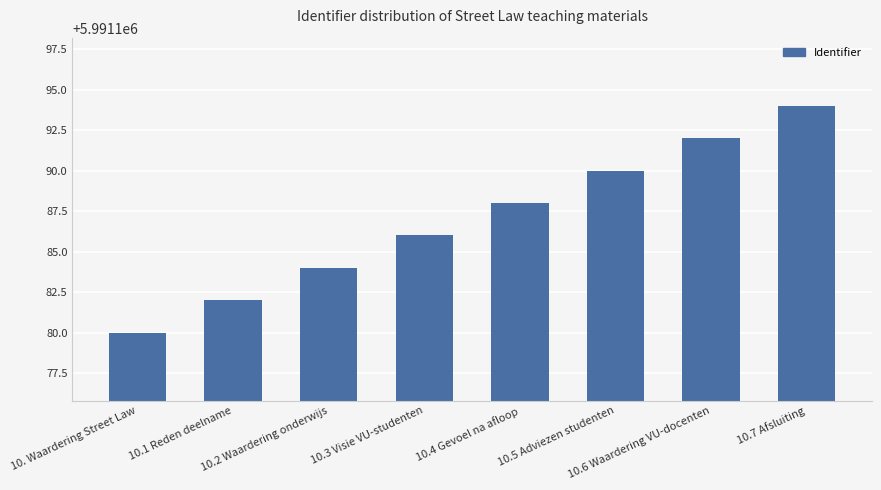

Which category has the lowest value across all series?

10. Waardering Street Law